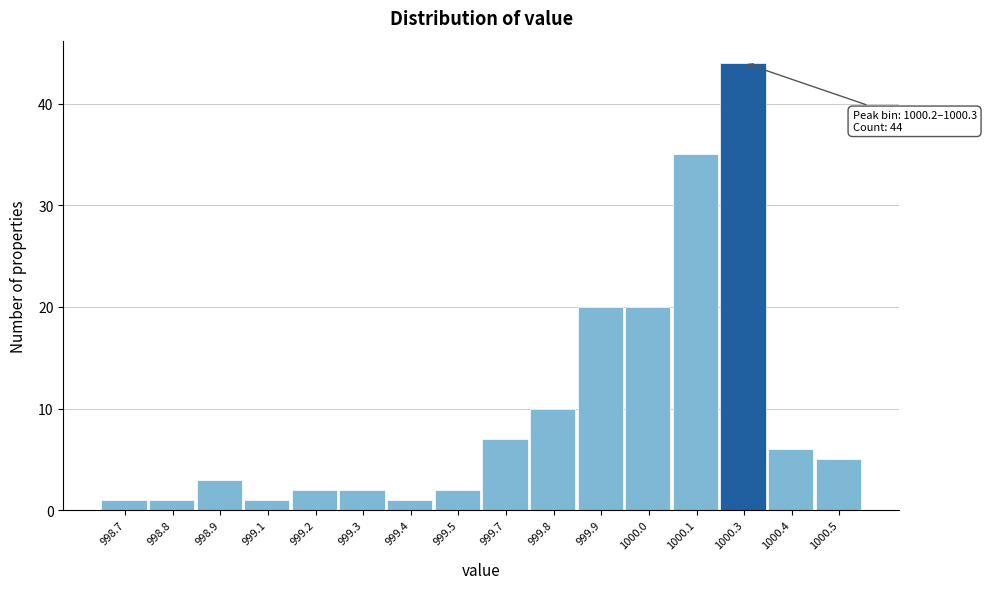

Reading right to left, what are all the values shown in this chart?

5	6	44	35	20	20	10	7	2	1	2	2	1	3	1	1